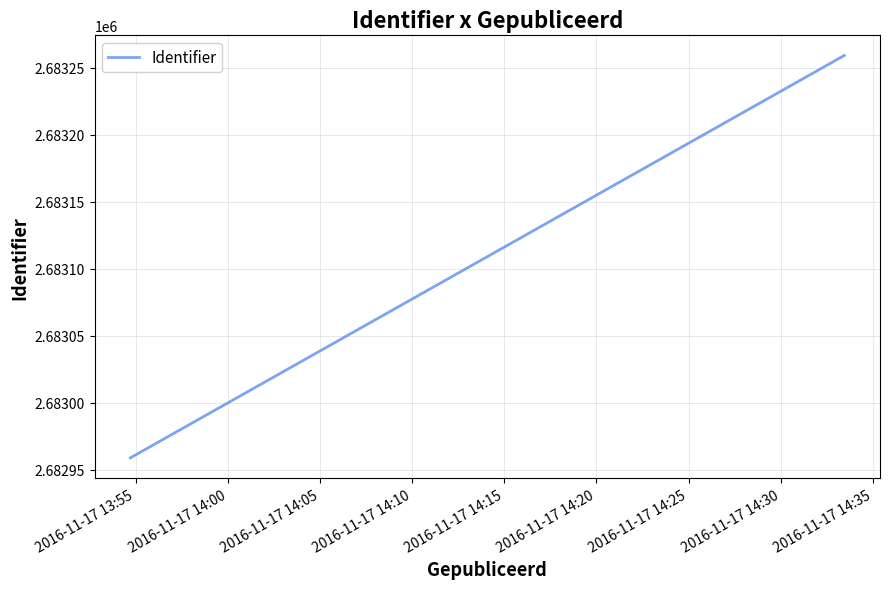

What is the sum of all values?

5366218